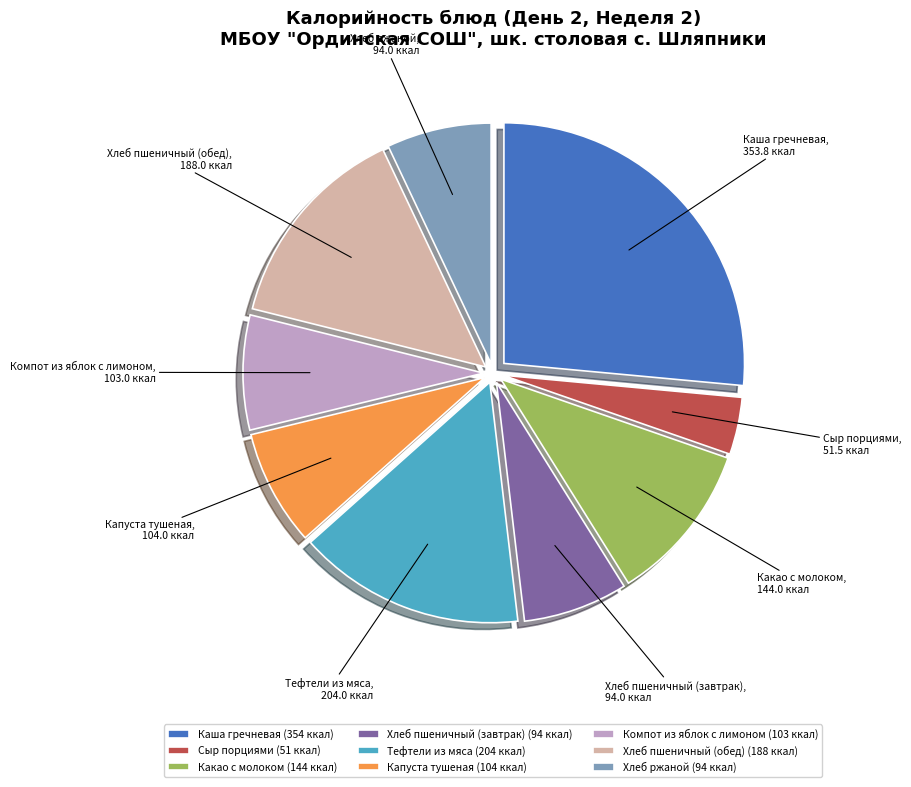

Which category has the biggest portion of the pie?

Каша гречневая